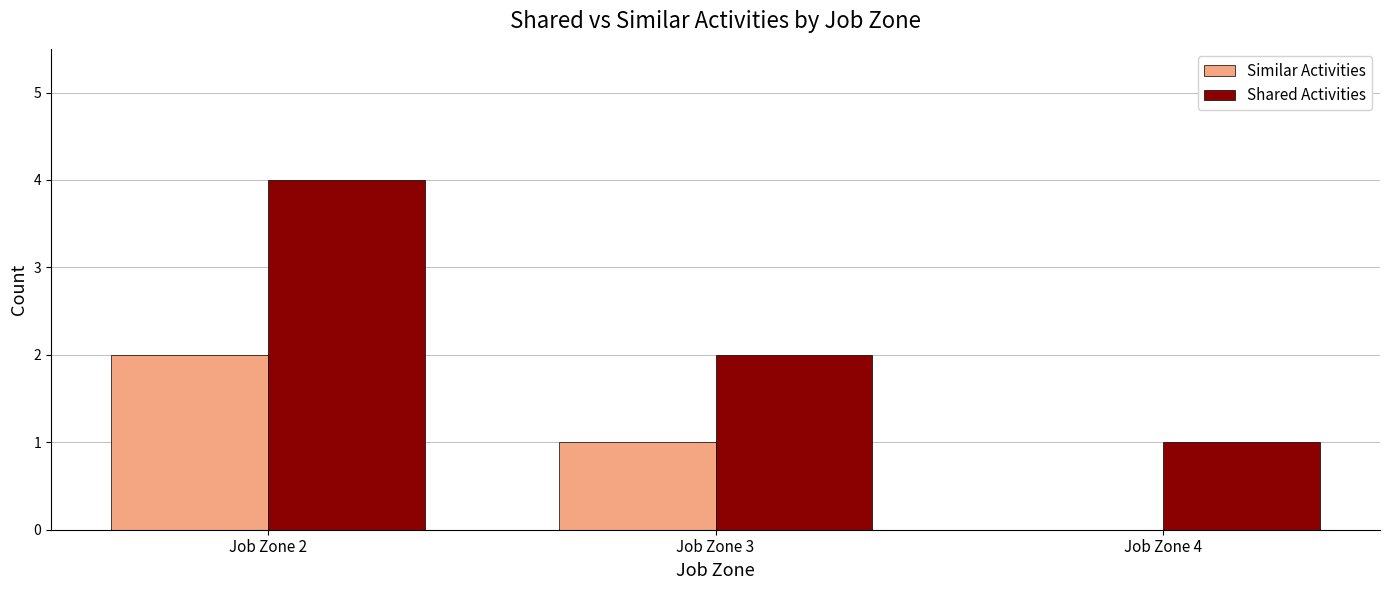

Reading left to right, list all the values displayed in this chart.

Similar Activities: Job Zone 2=2	Job Zone 3=1	Job Zone 4=0
Shared Activities: Job Zone 2=4	Job Zone 3=2	Job Zone 4=1